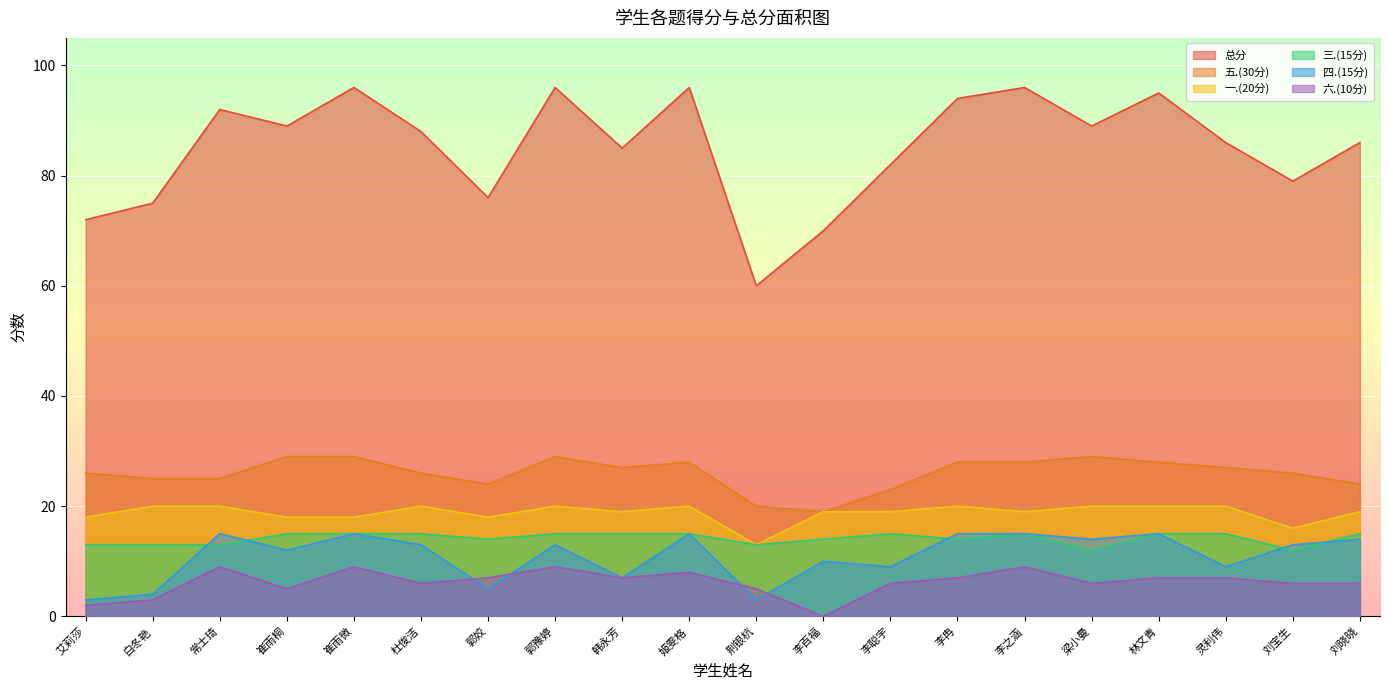

Count the number of data series in this chart.

6